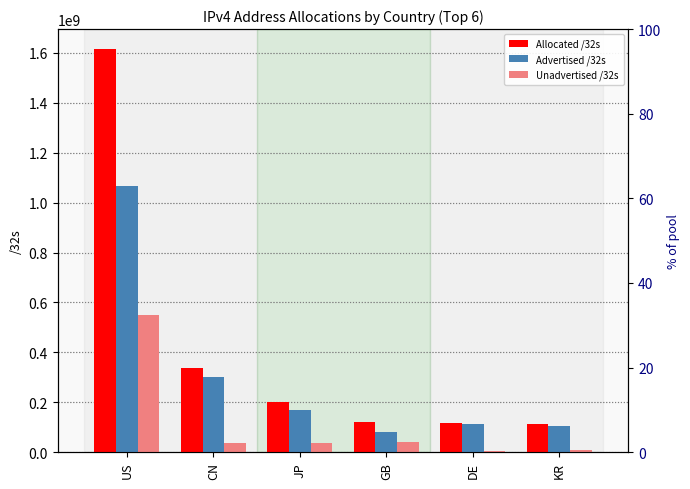

Reading left to right, what are all the values shown in this chart?

Allocated /32s: US=1614486528	CN=336738048	JP=203065600	GB=123004440	DE=118666624	KR=112381440
Advertised /32s: US=1066192160	CN=300298880	JP=167757632	GB=80818432	DE=111936000	KR=105102272
Unadvertised /32s: US=548294368	CN=36439168	JP=35307968	GB=42186008	DE=6730624	KR=7279168